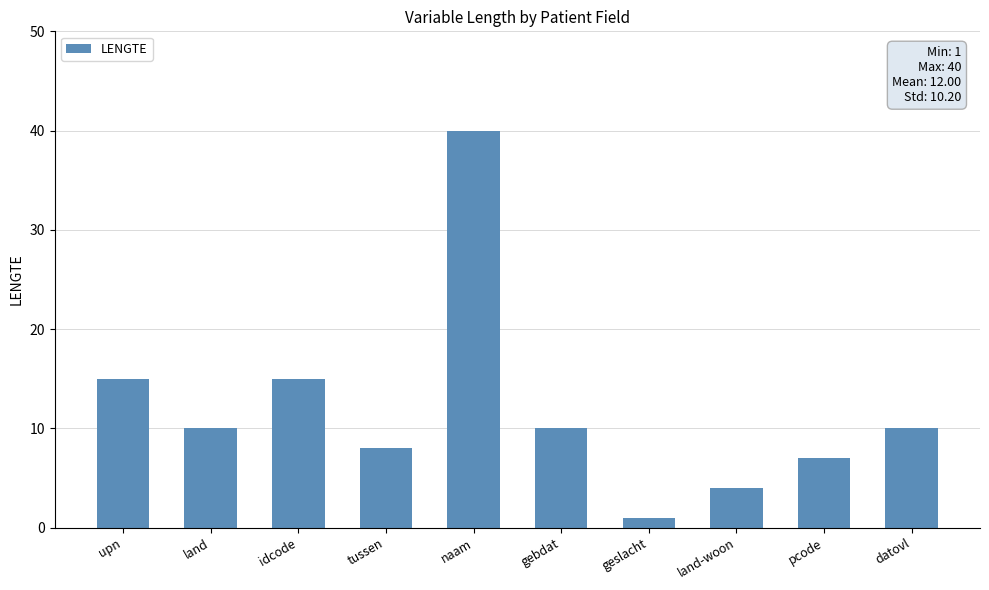

What position from the right is pcode?

2